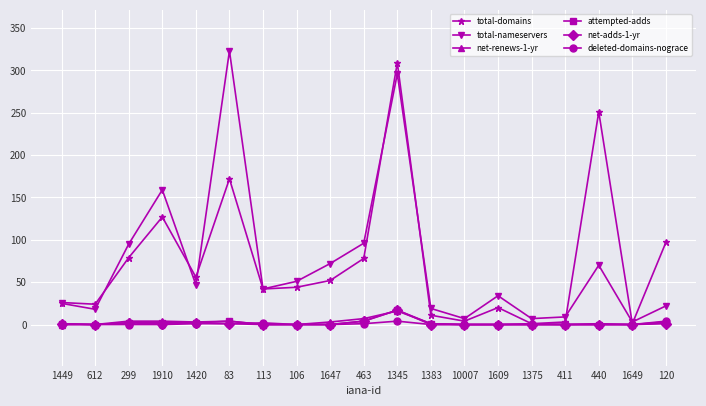

Where is the first local maximum for total-nameservers?

1910